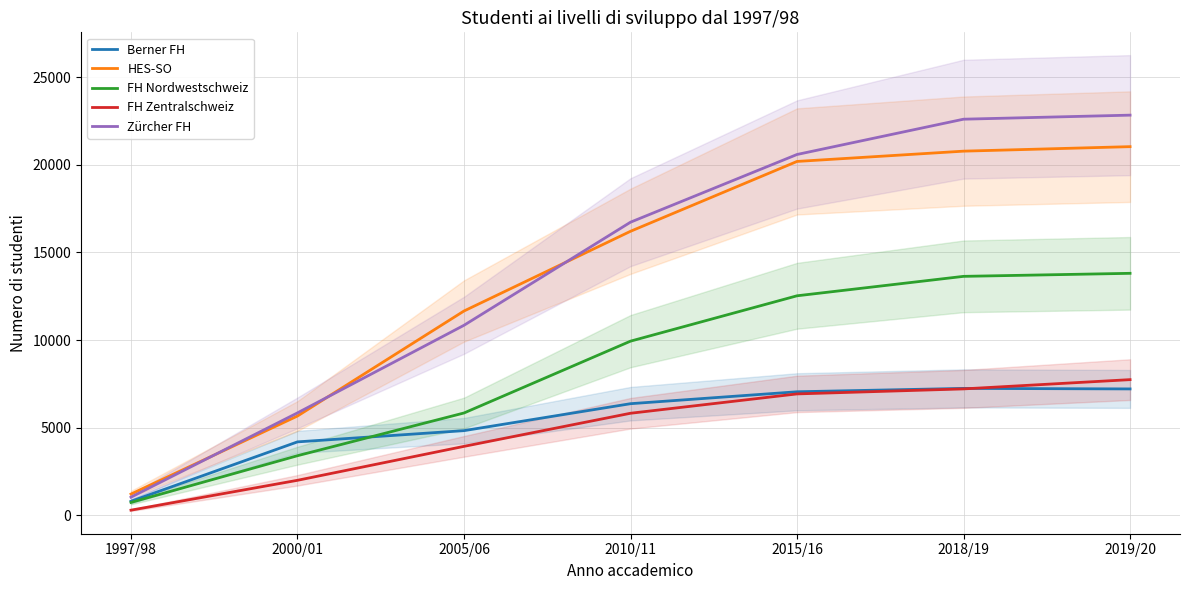

Which label corresponds to the smallest value in the chart?

1997/98